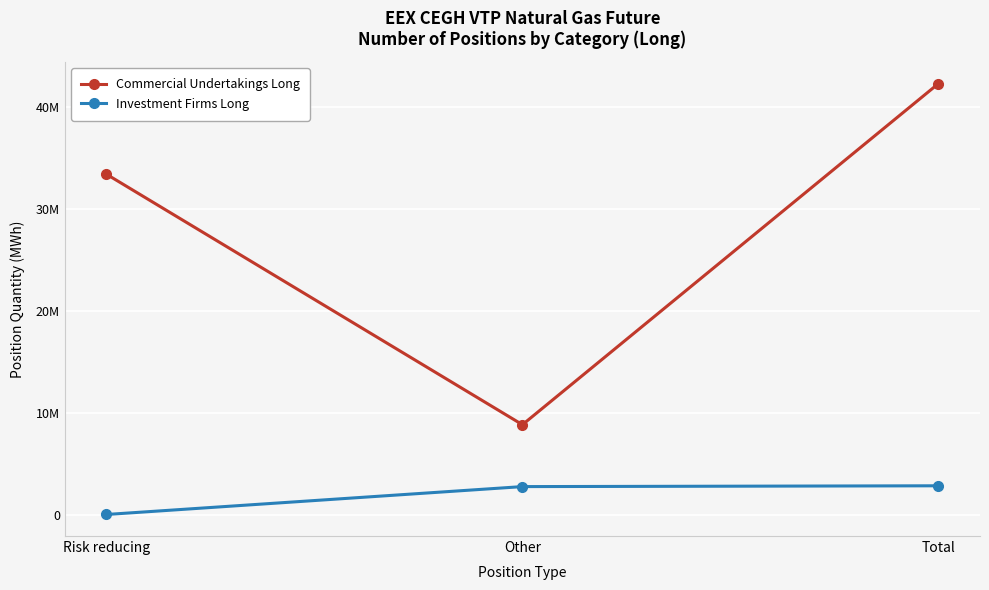

Does the chart have visible grid lines?

Yes